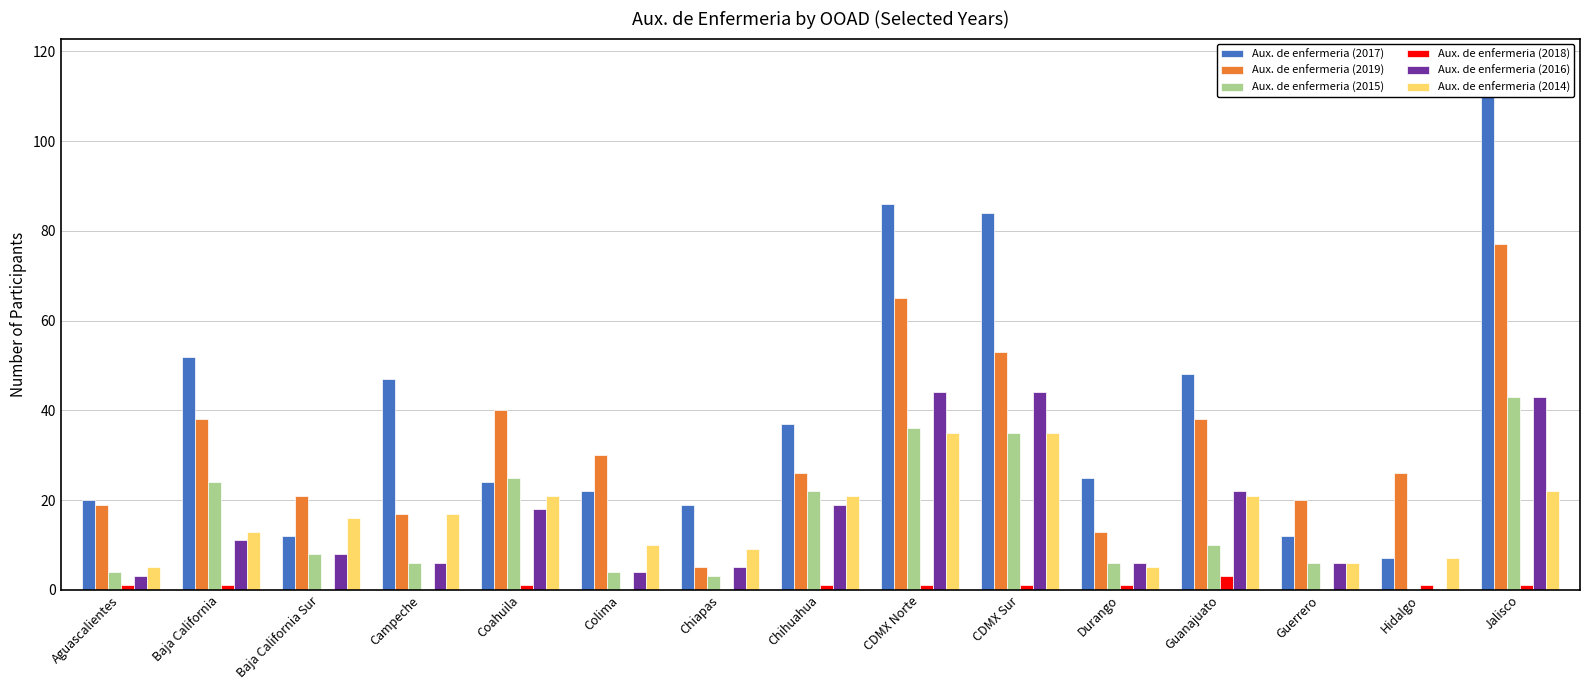

Reading right to left, list all the values displayed in this chart.

Aux. de enfermeria (2017): 117	7	12	48	25	84	86	37	19	22	24	47	12	52	20
Aux. de enfermeria (2019): 77	26	20	38	13	53	65	26	5	30	40	17	21	38	19
Aux. de enfermeria (2015): 43	0	6	10	6	35	36	22	3	4	25	6	8	24	4
Aux. de enfermeria (2018): 1	1	0	3	1	1	1	1	0	0	1	0	0	1	1
Aux. de enfermeria (2016): 43	0	6	22	6	44	44	19	5	4	18	6	8	11	3
Aux. de enfermeria (2014): 22	7	6	21	5	35	35	21	9	10	21	17	16	13	5